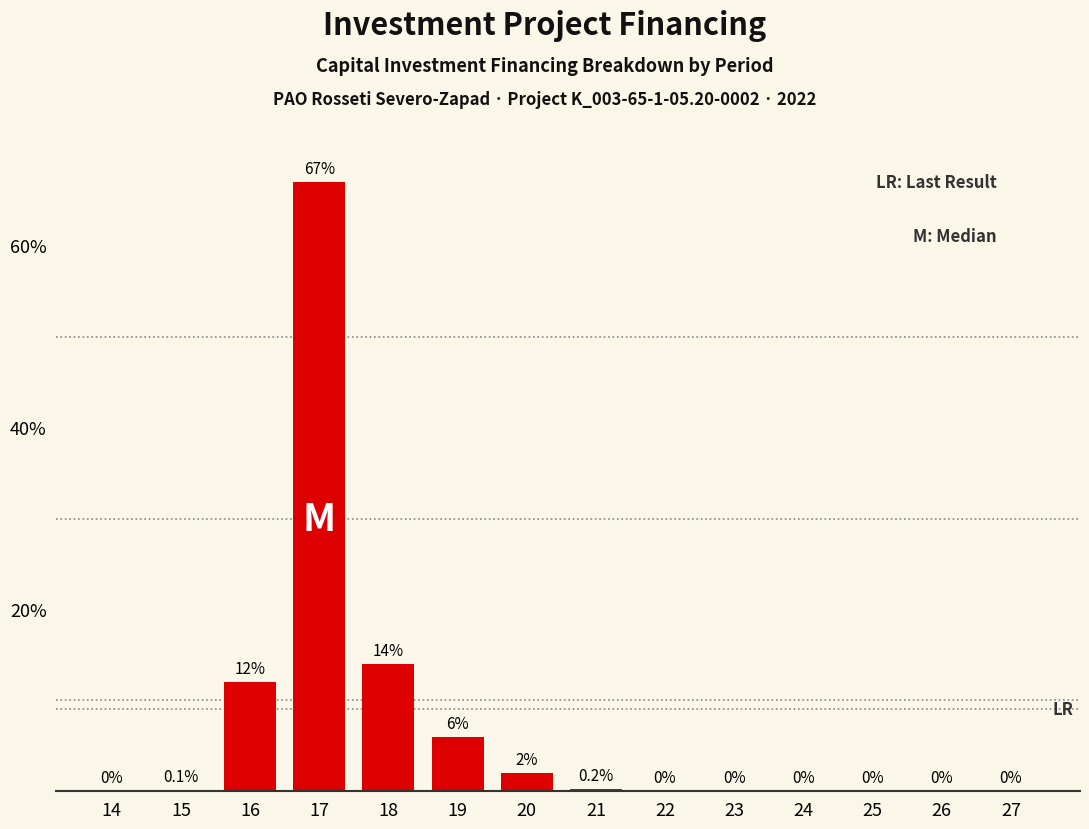

Reading left to right, list all the values displayed in this chart.

14=0.0	15=0.1	16=12.0	17=67.0	18=14.0	19=6.0	20=2.0	21=0.2	22=0.0	23=0.0	24=0.0	25=0.0	26=0.0	27=0.0